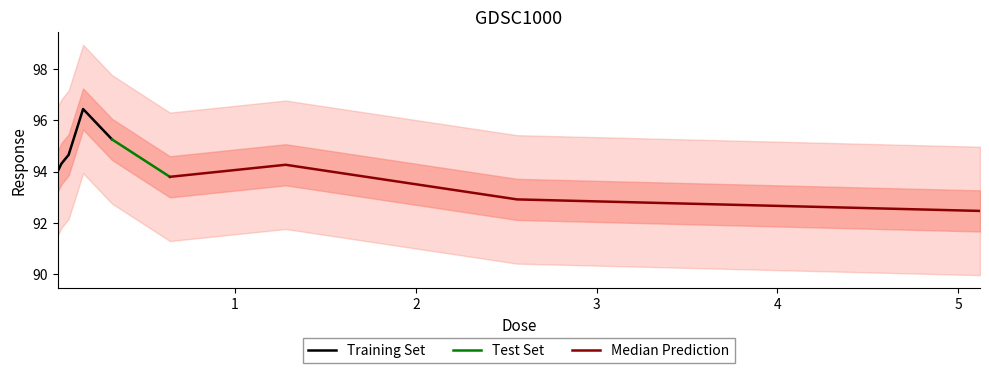

At which category does the data reach its first local valley?

0.64